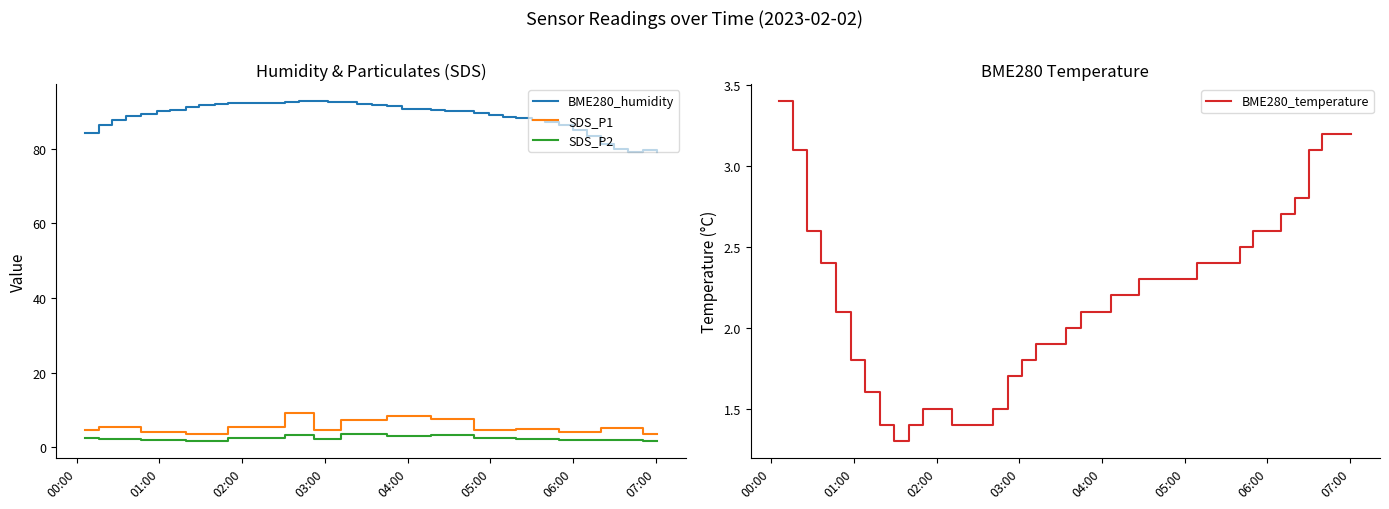

List the series in order of their peak value, lowest first.

BME280_temperature, SDS_P2, SDS_P1, BME280_humidity